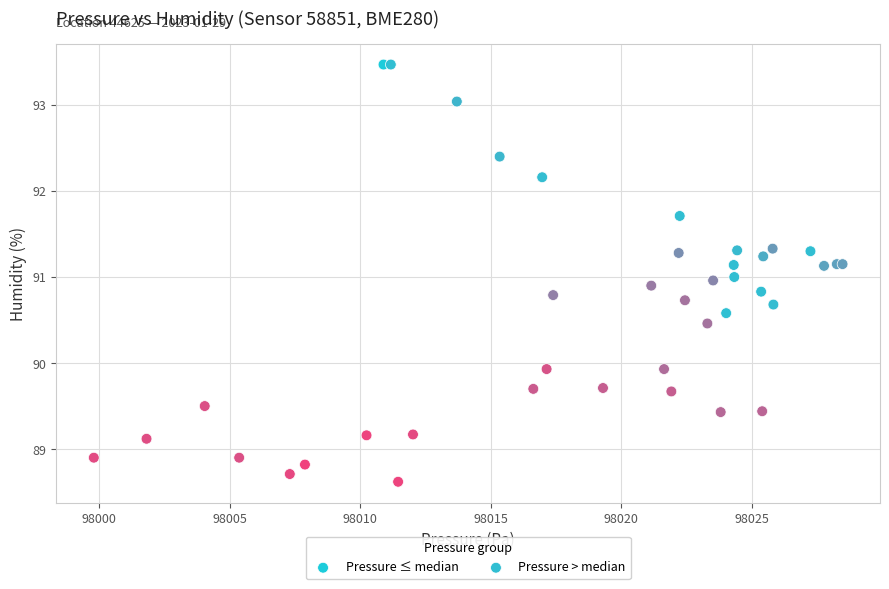

Which series contains the highest Y value?

Pressure ≤ median